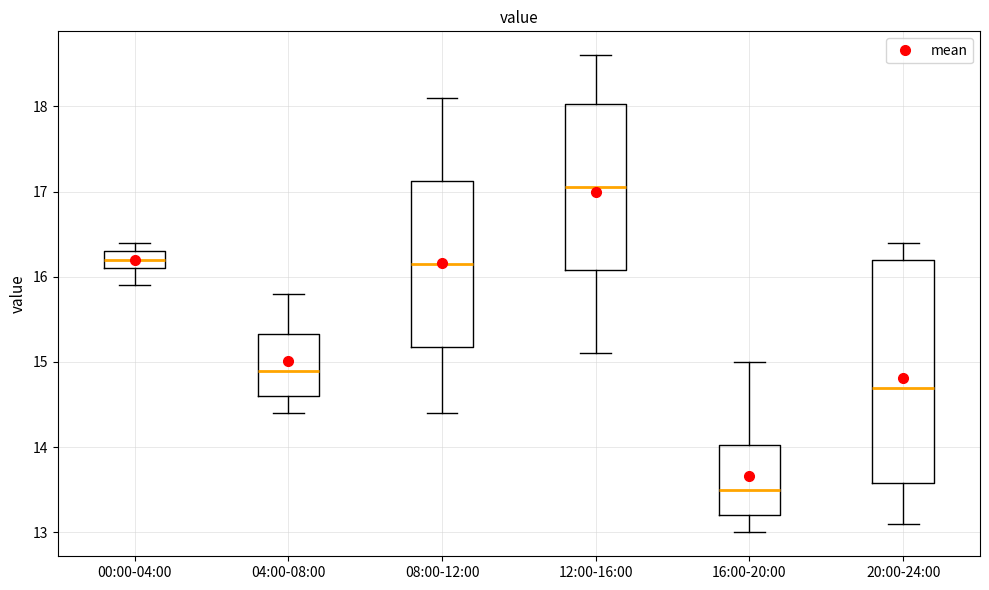

Reading left to right, read every box against the y-axis: the position of its median line, the range the box covers, and the ends of its whiskers. The values are not printed on the chart, so give them approximately, as read against the axis.

00:00-04:00: median 16.2, box 16.1 to 16.3, whiskers 15.9 to 16.4
04:00-08:00: median 14.9, box 14.6 to 15.3, whiskers 14.4 to 15.8
08:00-12:00: median 16.2, box 15.2 to 17.1, whiskers 14.4 to 18.1
12:00-16:00: median 17.1, box 16.1 to 18.0, whiskers 15.1 to 18.6
16:00-20:00: median 13.5, box 13.2 to 14.0, whiskers 13.0 to 15.0
20:00-24:00: median 14.7, box 13.6 to 16.2, whiskers 13.1 to 16.4